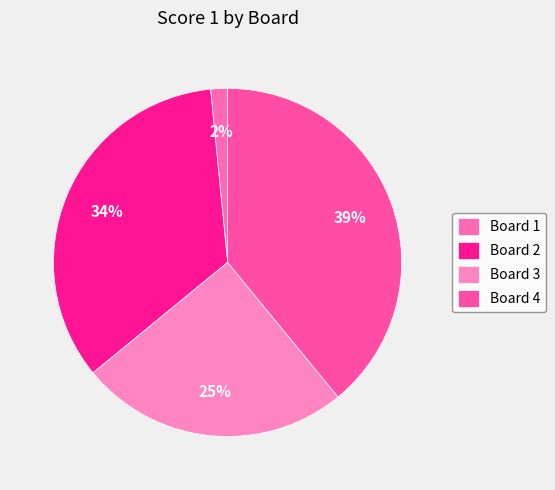

Do Board 3 and Board 2 together represent more than half of the pie?

Yes